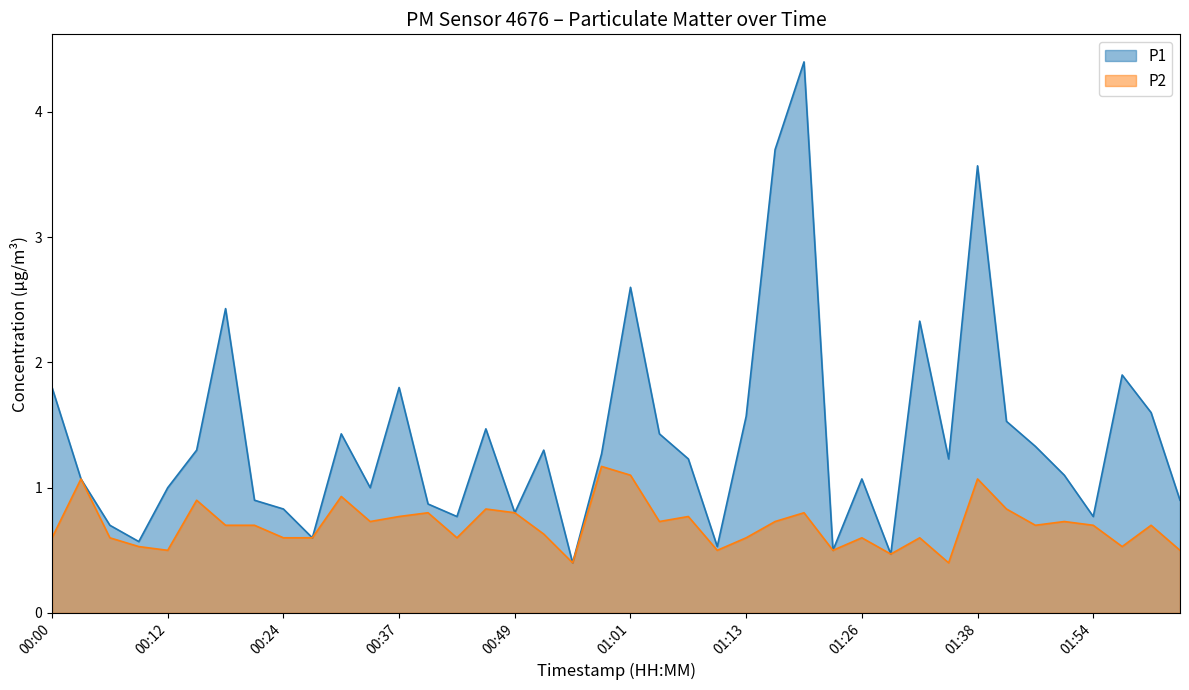

Reading right to left, list all the values displayed in this chart.

P1: 0.9	1.6	1.9	0.8	1.1	1.3	1.5	3.6	1.2	2.3	0.5	1.1	0.5	4.4	3.7	1.6	0.5	1.2	1.4	2.6	1.3	0.4	1.3	0.8	1.5	0.8	0.9	1.8	1.0	1.4	0.6	0.8	0.9	2.4	1.3	1.0	0.6	0.7	1.1	1.8
P2: 0.5	0.7	0.5	0.7	0.7	0.7	0.8	1.1	0.4	0.6	0.5	0.6	0.5	0.8	0.7	0.6	0.5	0.8	0.7	1.1	1.2	0.4	0.6	0.8	0.8	0.6	0.8	0.8	0.7	0.9	0.6	0.6	0.7	0.7	0.9	0.5	0.5	0.6	1.1	0.6